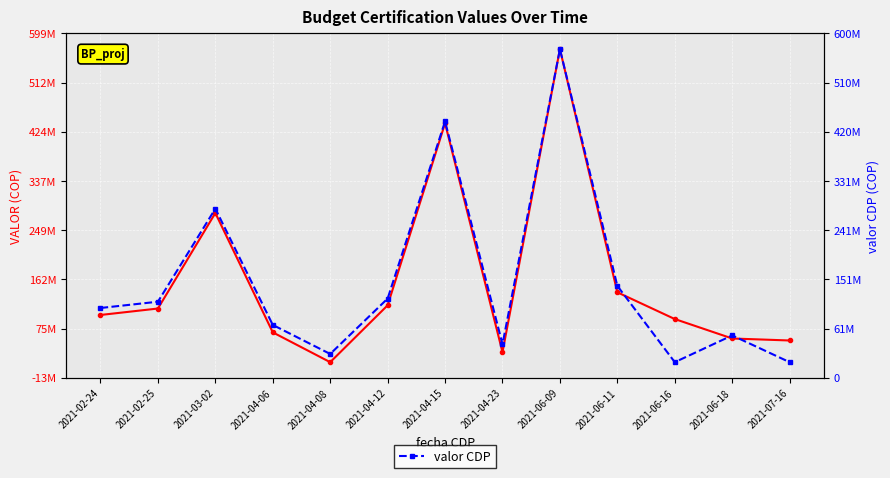

At how many categories does at least one series exceed 442377447?

1